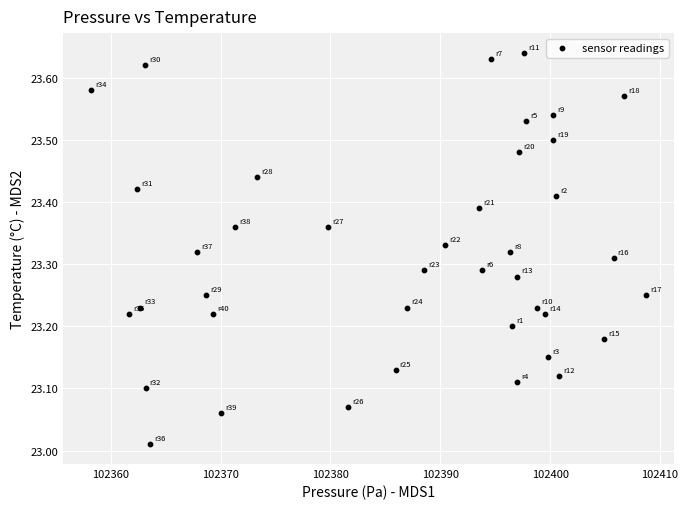

What is the range of Y values (max minus min)?

0.6